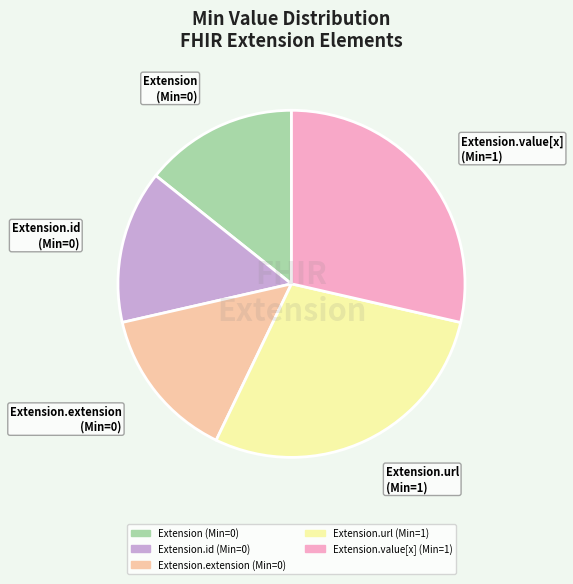

The Extension.url slice represents 39% of the pie. True or false?

False